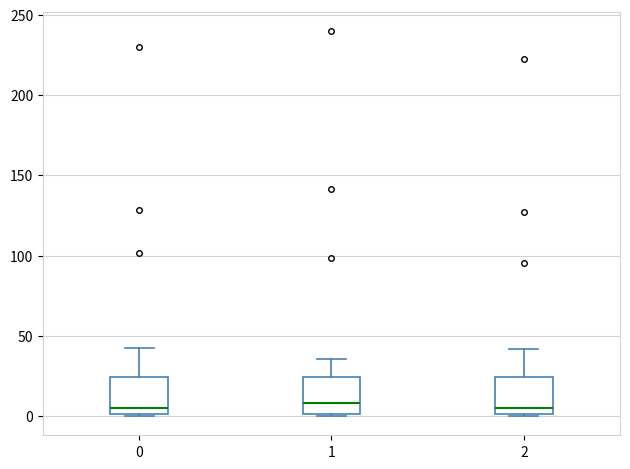

Where is the lower edge of the box at x = 2 on the y-axis? The values are not printed on the chart, so give them approximately, as read against the axis.

0